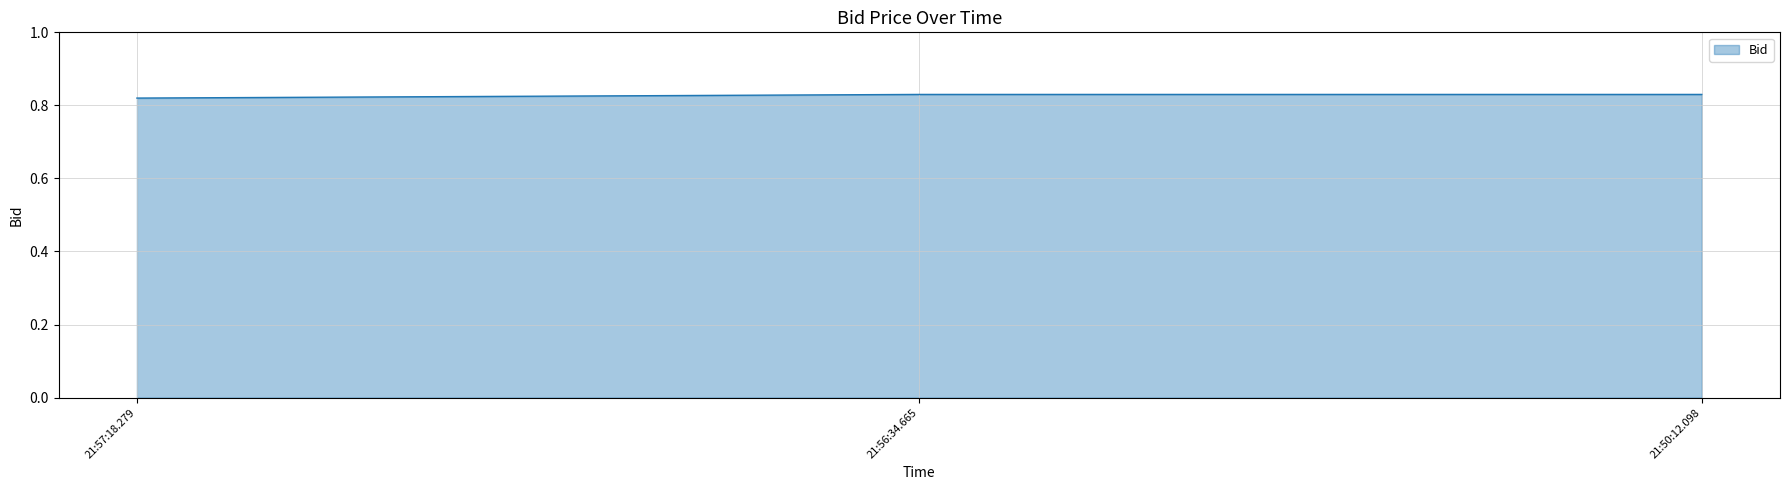

What position from the right is 21:50:12.098?

1